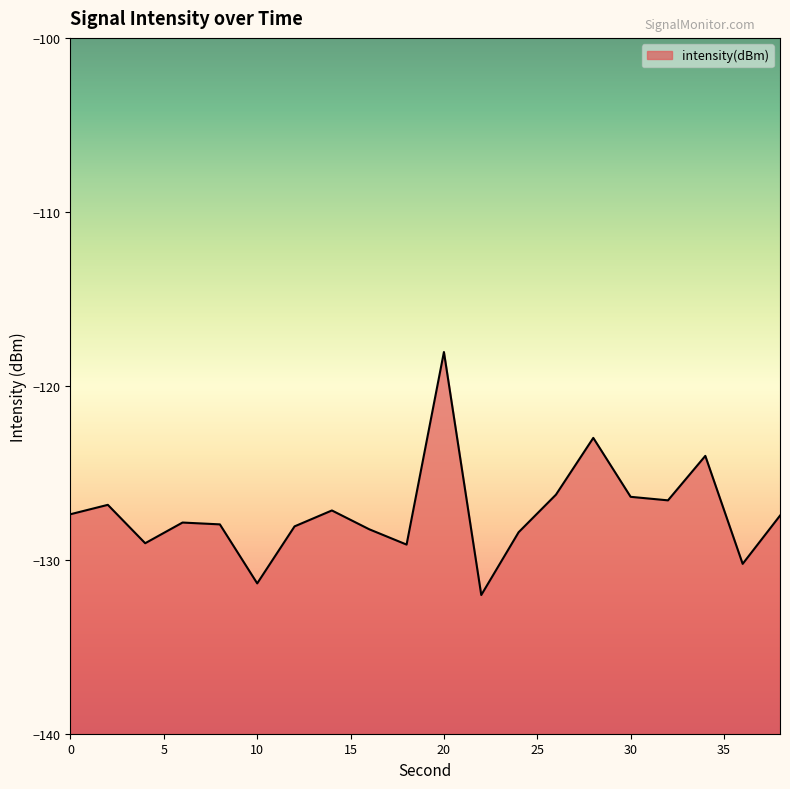

How many points are lower than both their immediate neighbors (excluding endpoints)?

6